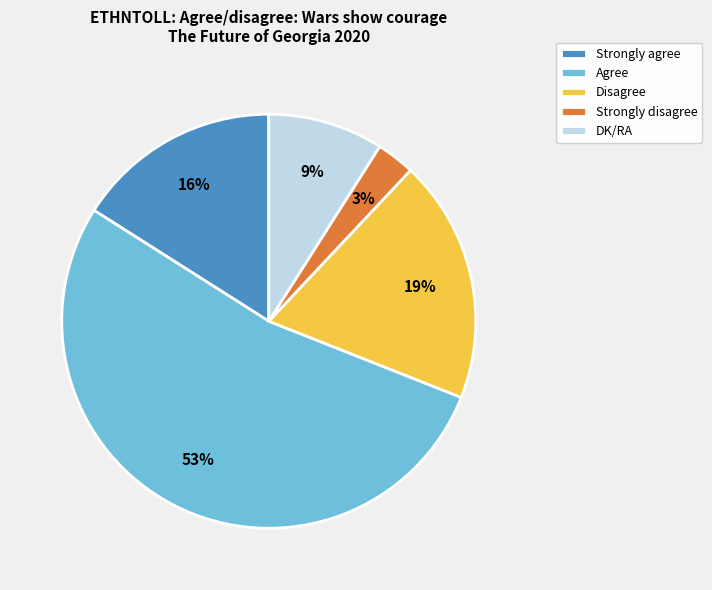

What percentage is the Strongly disagree slice, to the nearest percent?

3%